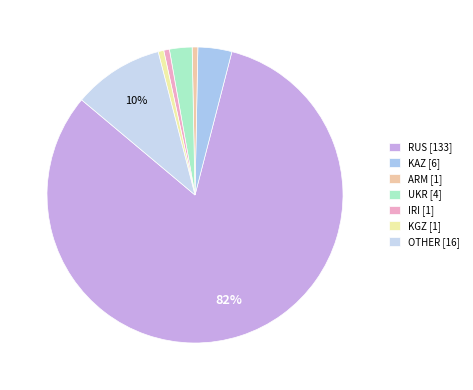

Which slice is the smallest?

ARM